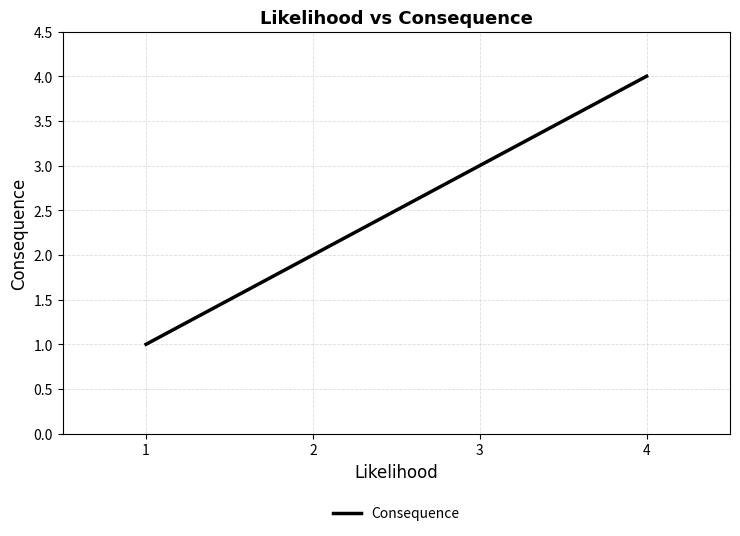

What is the minimum value shown in the chart?

1